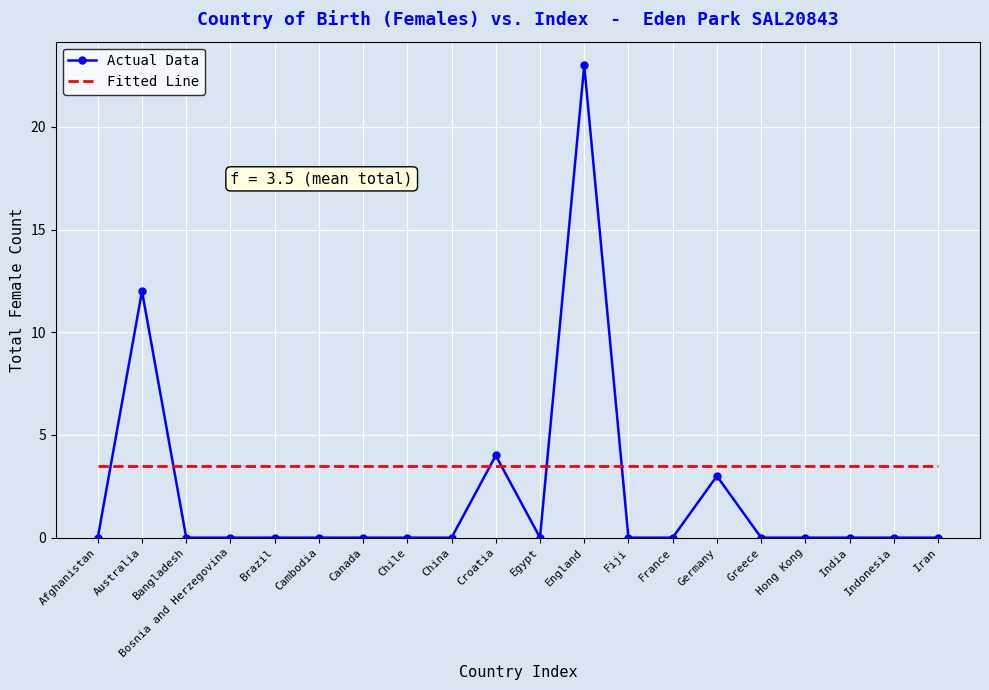

Where do Fitted Line and Actual Data first cross each other?

Afghanistan and Australia